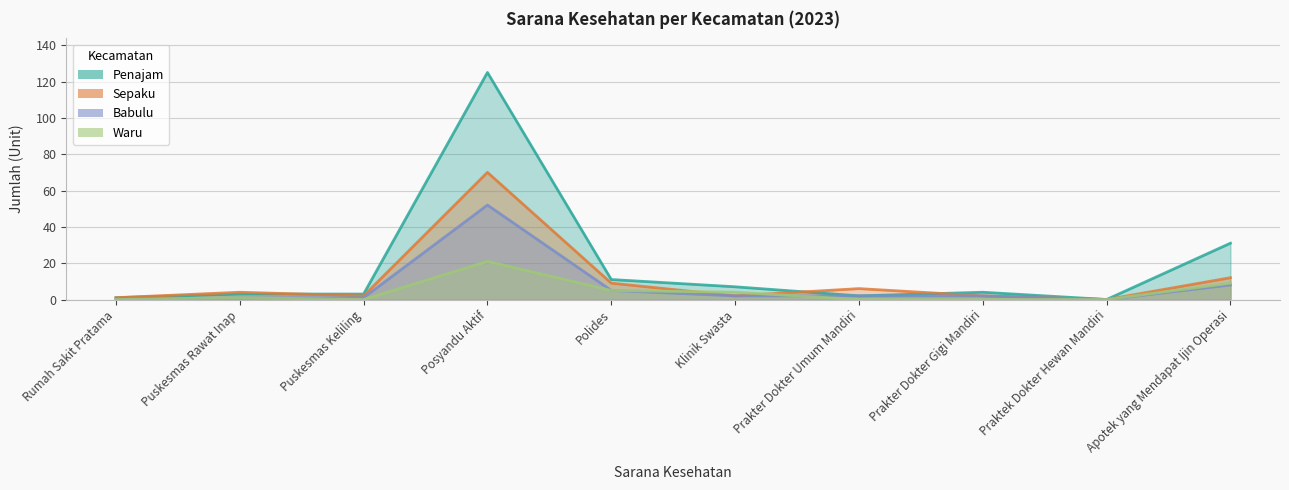

What are all the series names shown in the legend?

Penajam, Sepaku, Babulu, Waru